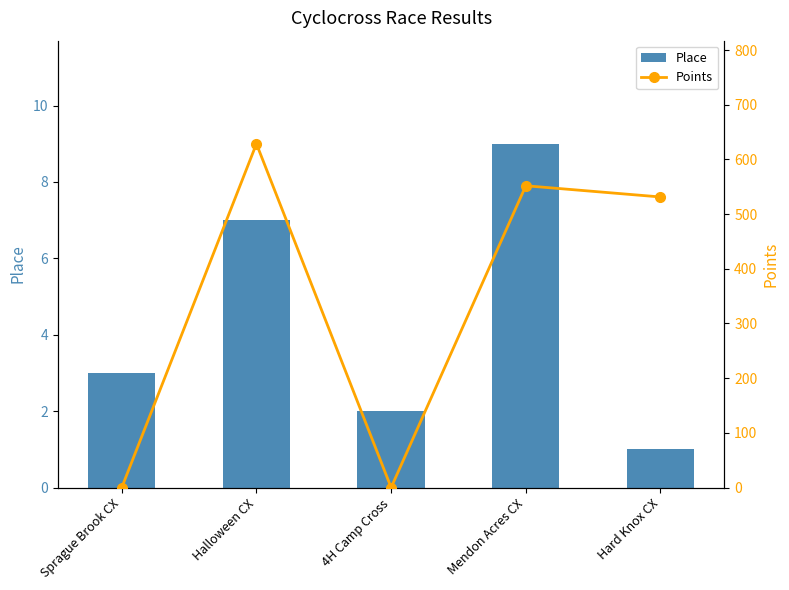

What are all the series names shown in the legend?

Place, Points